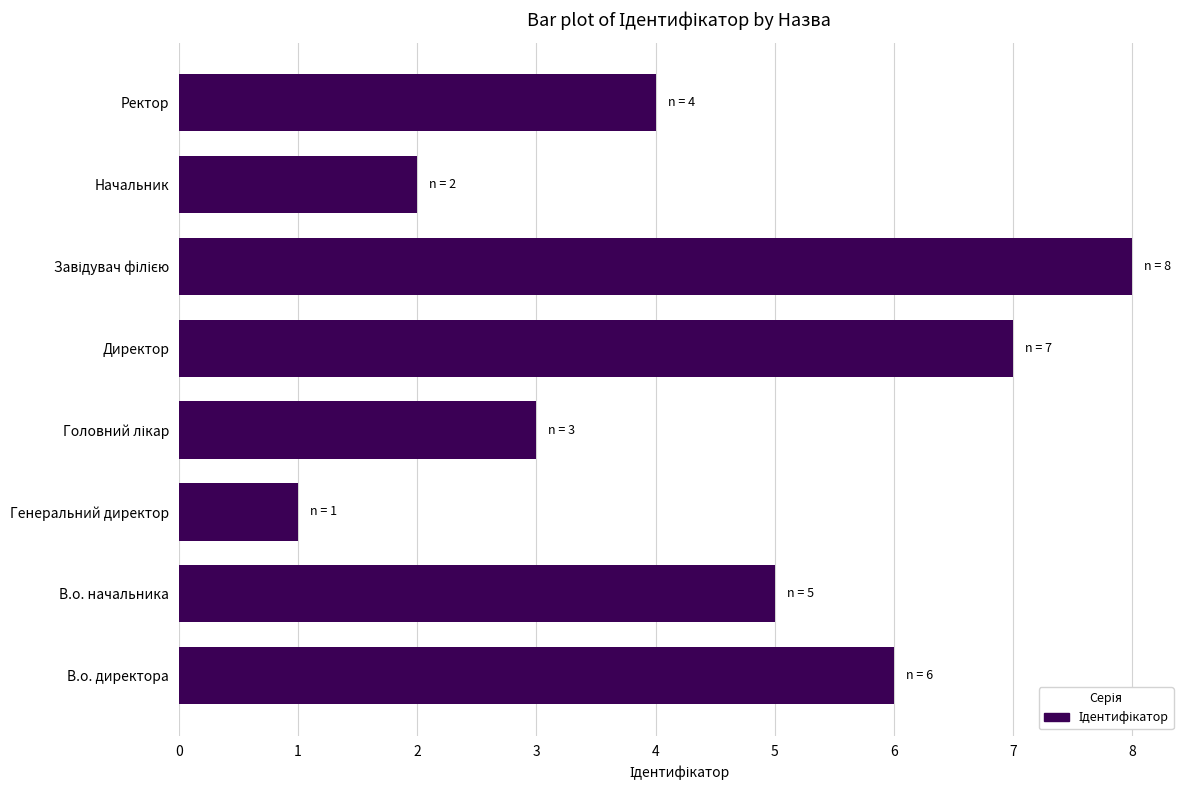

What is the change in value from Директор to Ректор?

-3